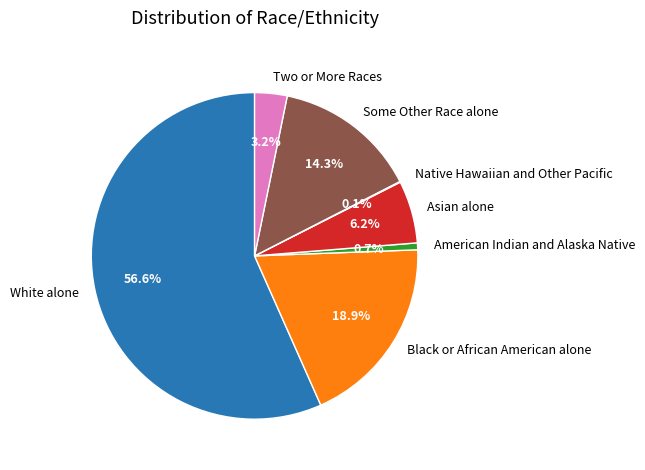

What is the ratio of the value at Asian alone to the value at American Indian and Alaska Native?

9.1